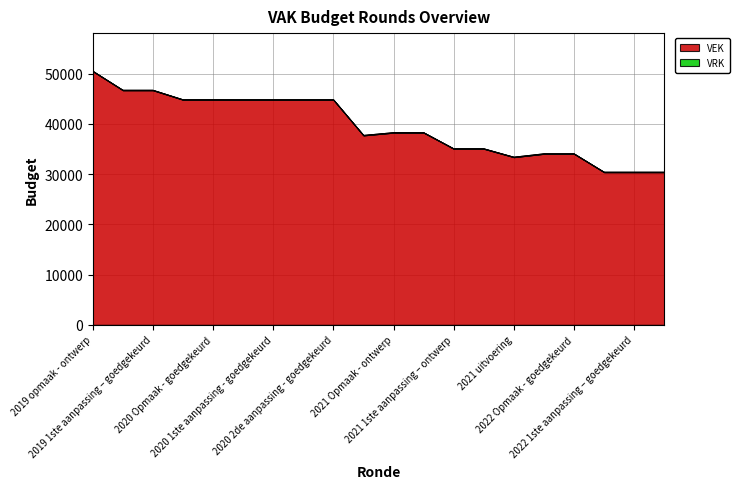

What is the label of the 9th point from the right?

2021 Opmaak - goedgekeurd